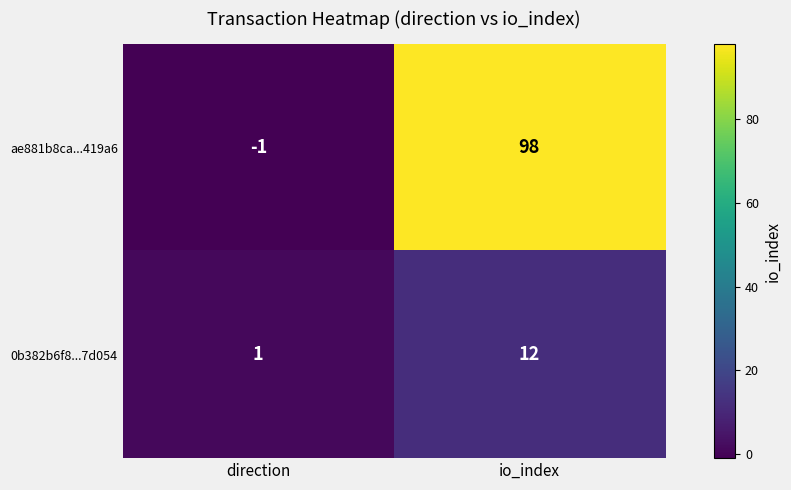

How many categories are shown in the chart?

2